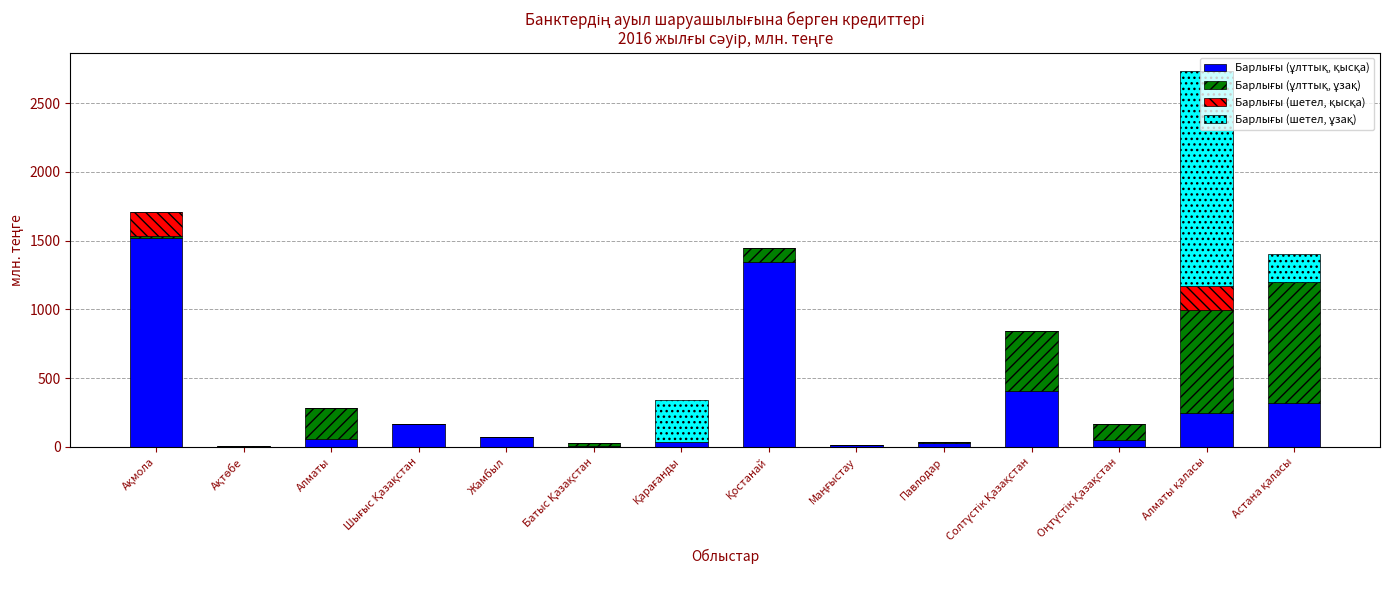

At which label does Барлығы (ұлттық, қысқа) first exceed 75?

Ақмола